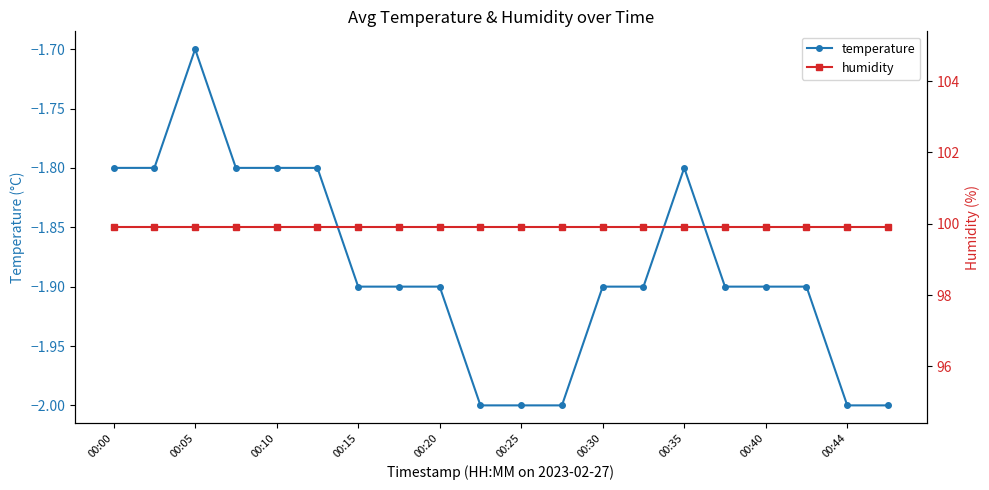

What is the minimum value for temperature?

-2.0